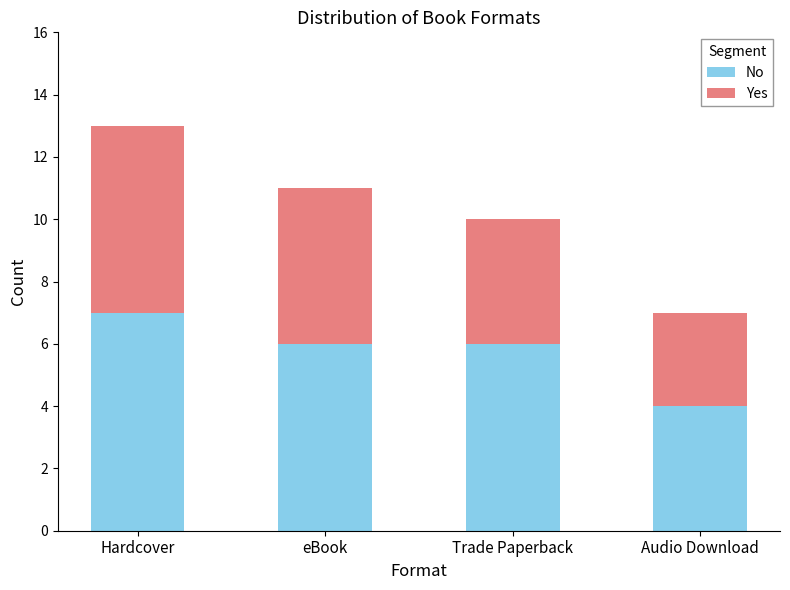

What is the highest value of the No series?

7